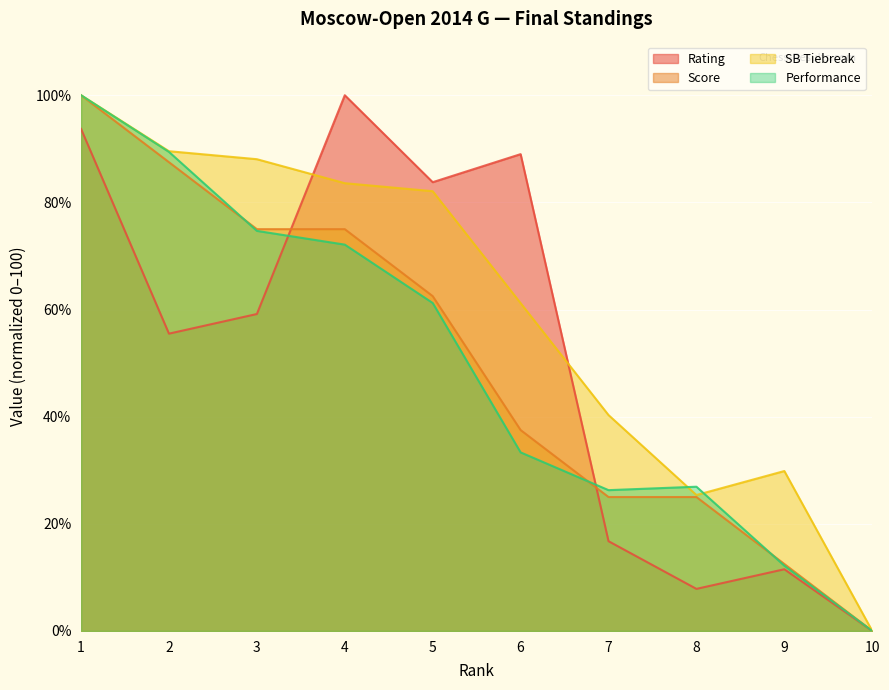

What is the value of the SB Tiebreak point at the 3rd from the left?

88.1